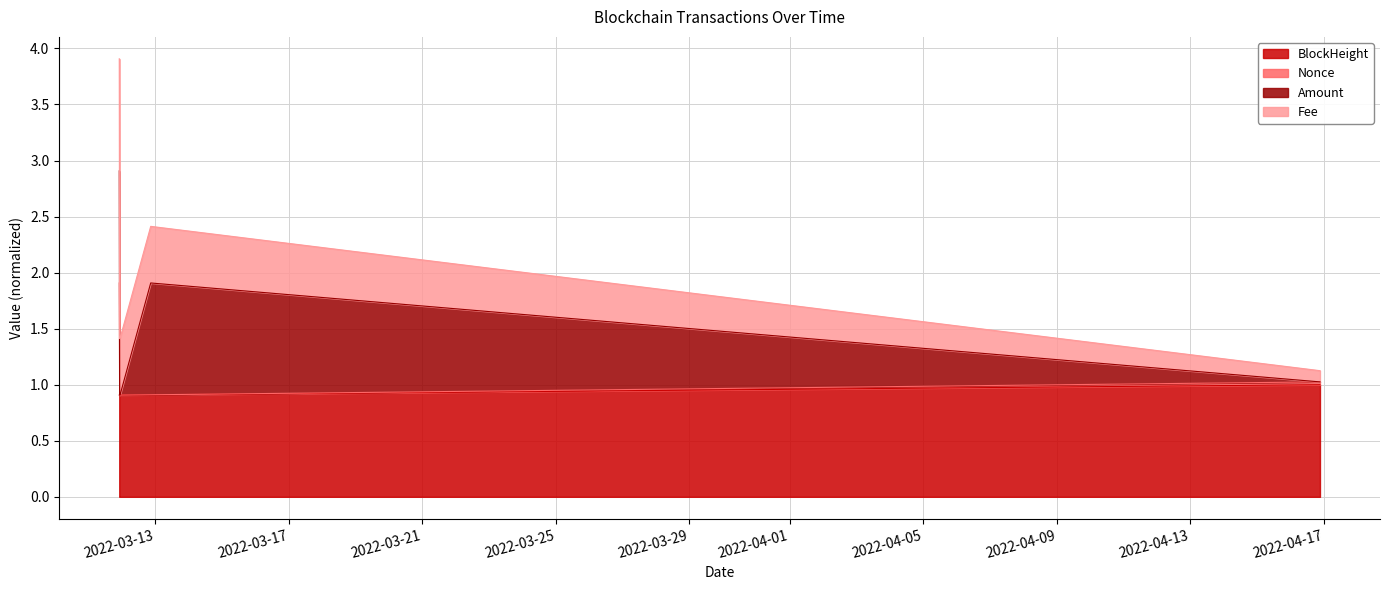

What are all the series names shown in the legend?

BlockHeight, Nonce, Amount, Fee